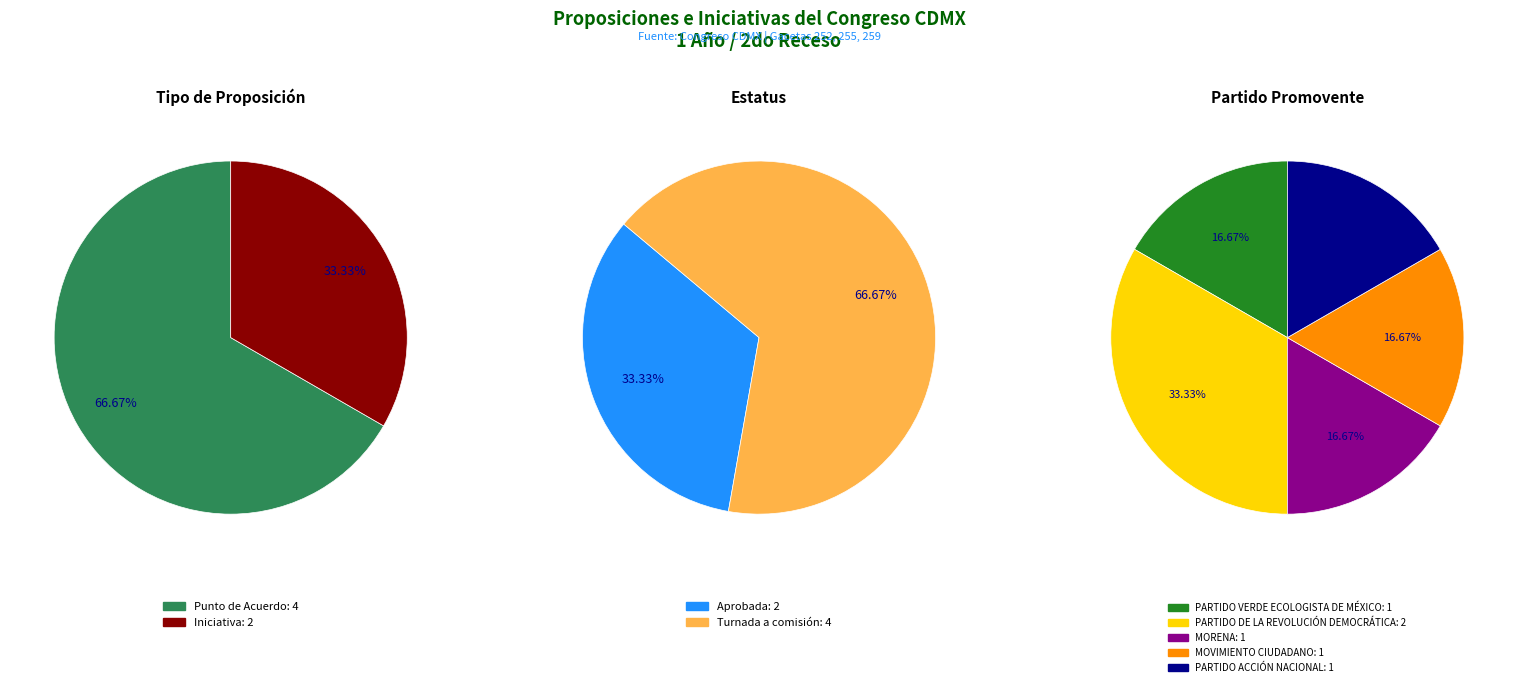

Is it true that ID 4 (Gaceta 255) is 17% of the pie?

True